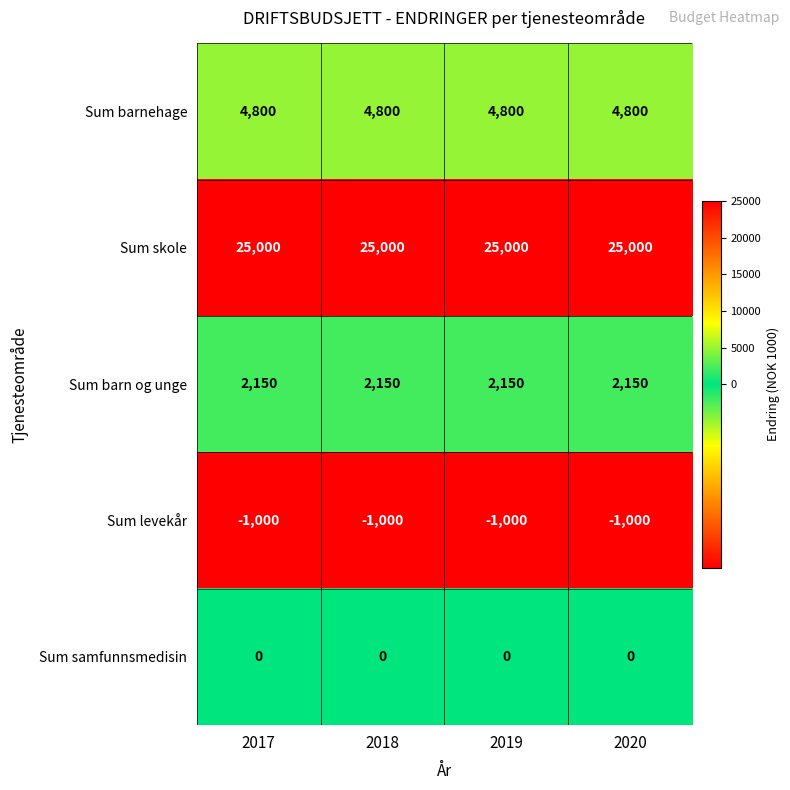

The value of Sum barnehage at 2020 is 4800. True or false?

True